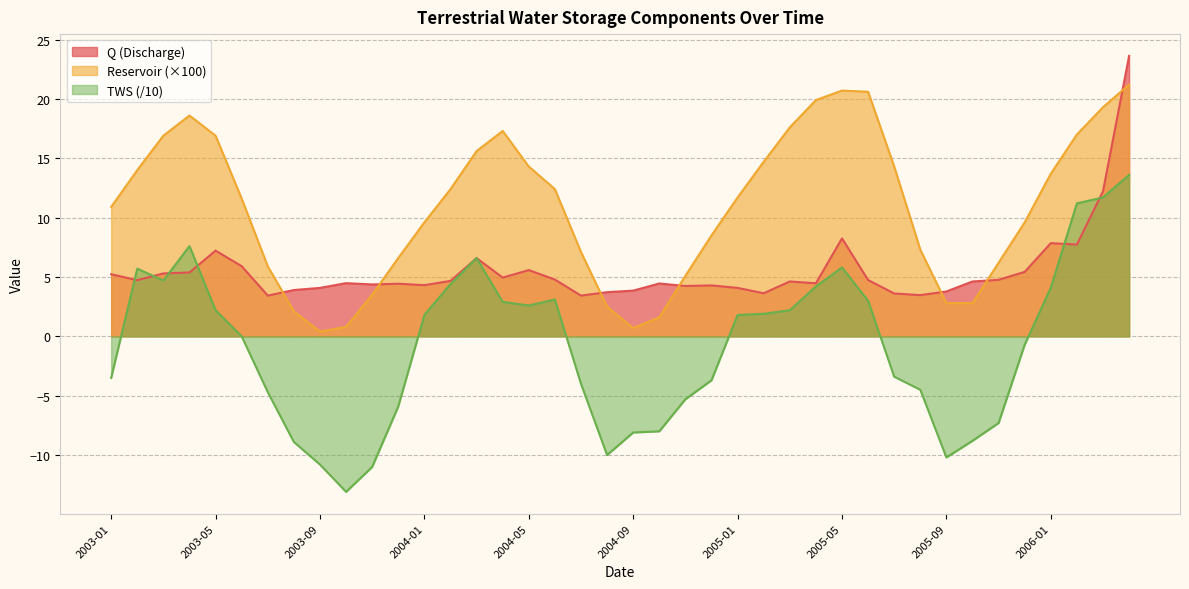

The Q series shows 3.9 at 2004-09. True or false?

True